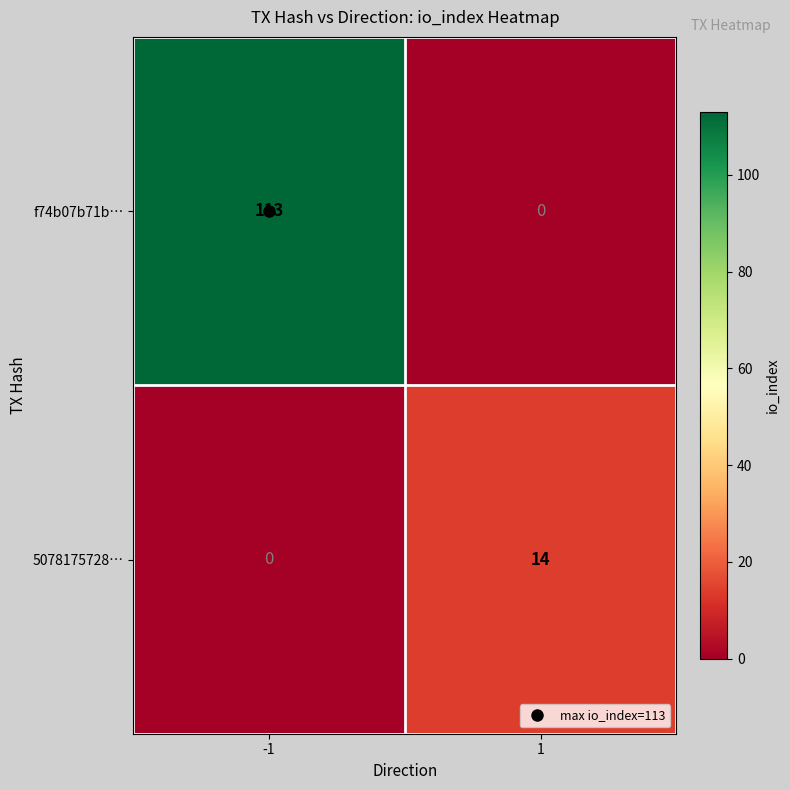

Rank the series by their maximum value, from highest to lowest.

f74b07b71b…, 5078175728…